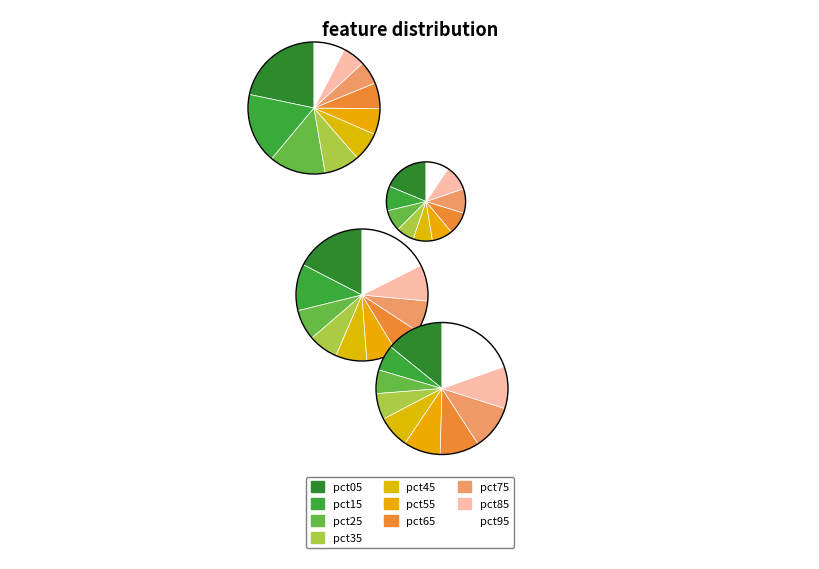

Is it true that pct75 is 8% of the pie?

True